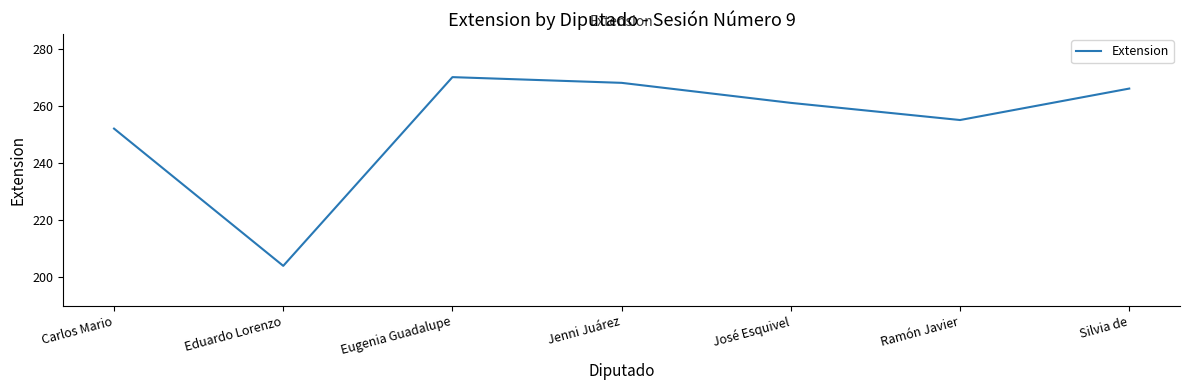

What position from the right is Eduardo Lorenzo?

6